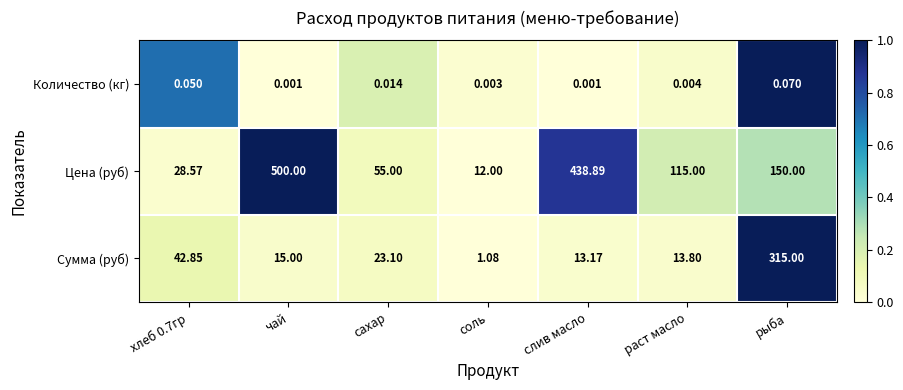

Between сахар and раст масло, which series saw the biggest shift?

Цена (руб)